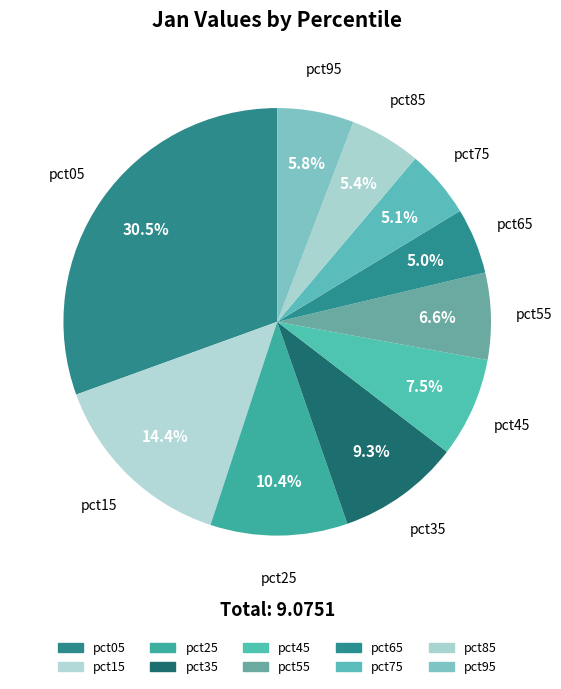

How many slices are in this pie chart?

10